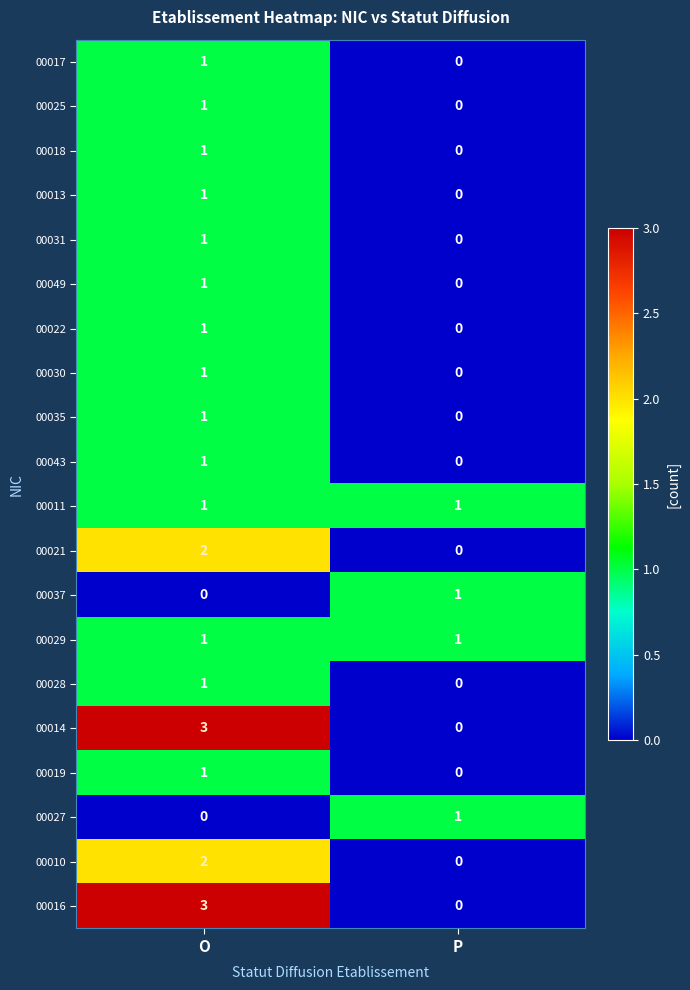

Which category has the highest value across all series?

O